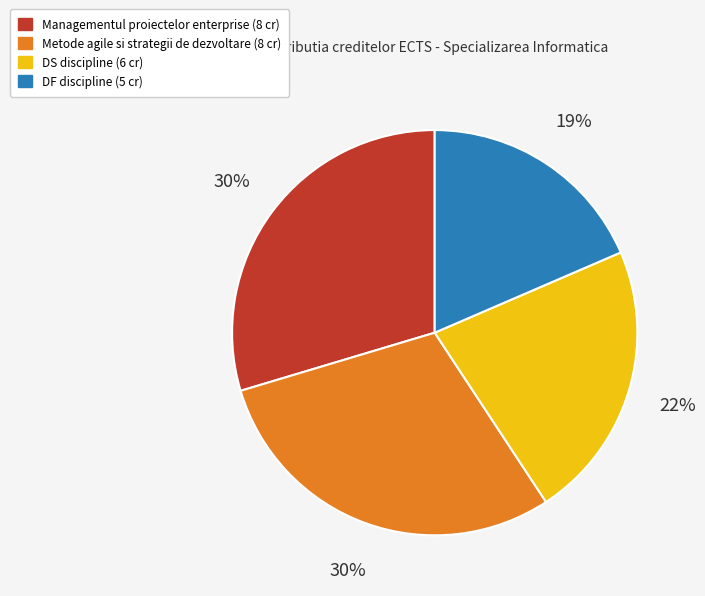

Count the number of slices in the pie.

4